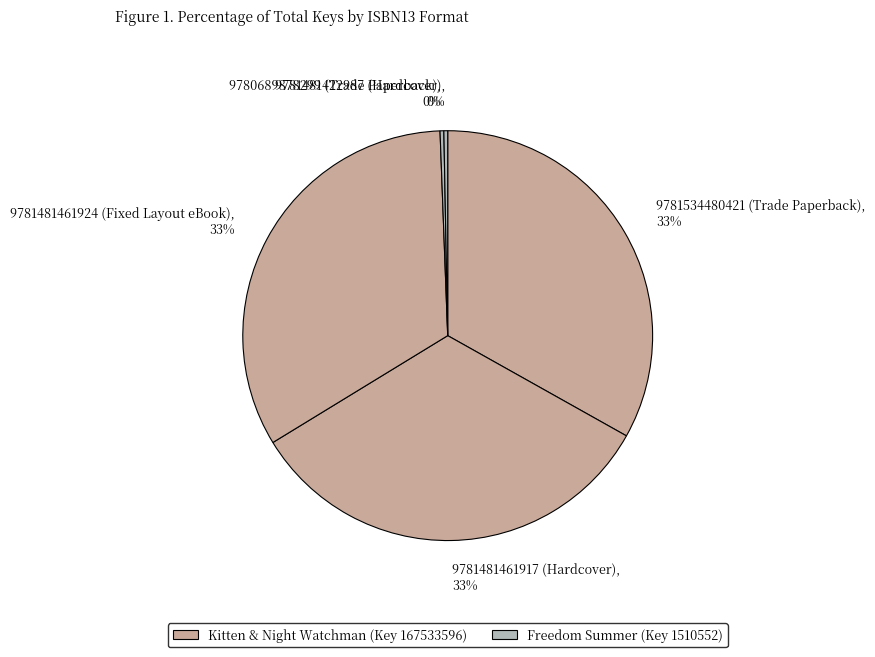

The 9781481422987 (Hardcover) slice represents 10% of the pie. True or false?

False